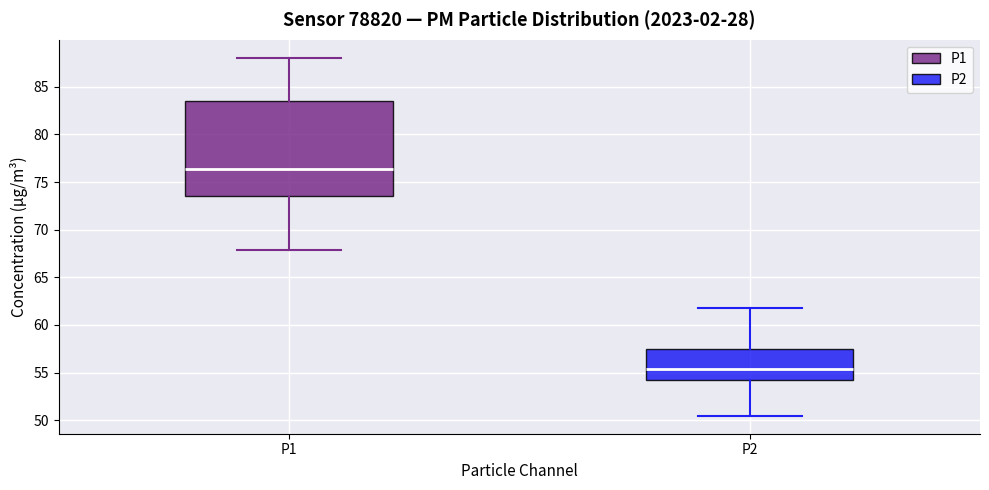

Where does the lower whisker of the box for P1 end on the y-axis? The values are not printed on the chart, so give them approximately, as read against the axis.

68.0